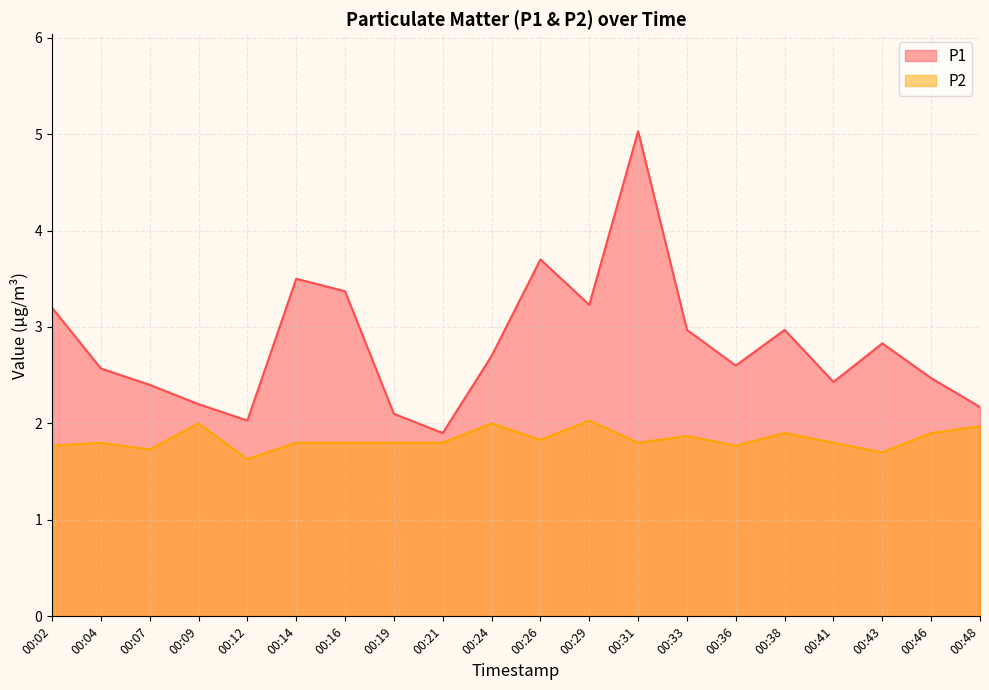

Count the number of data series in this chart.

2